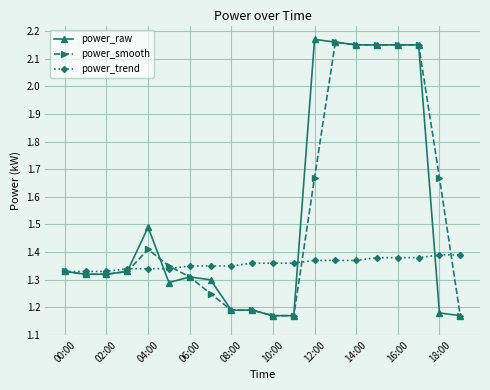

Which series has the largest range (max minus min)?

power_raw